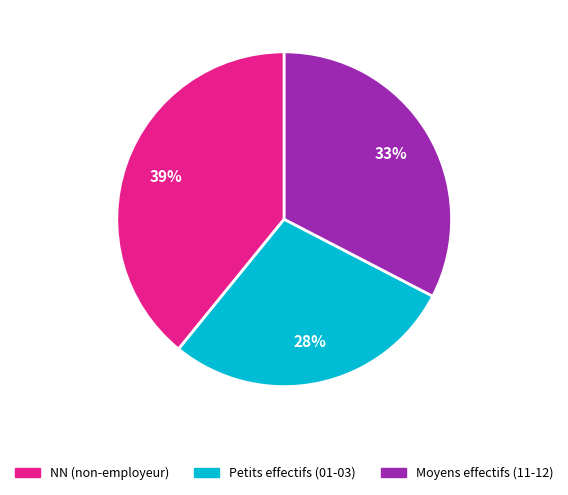

To the nearest percent, what is the difference between the largest and smallest slice percentages?

11%